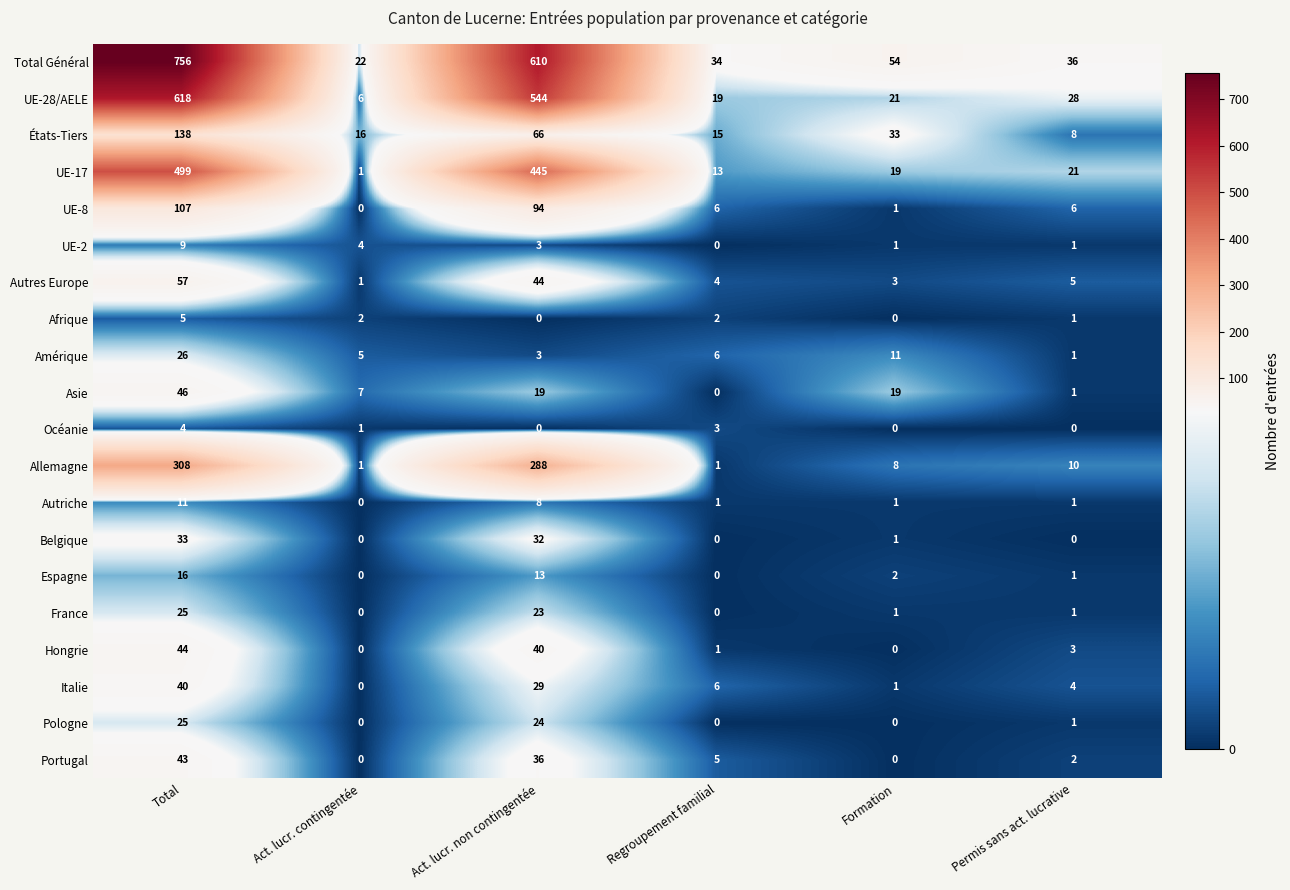

The France series shows 15 at Act. lucr. non contingentée. True or false?

False